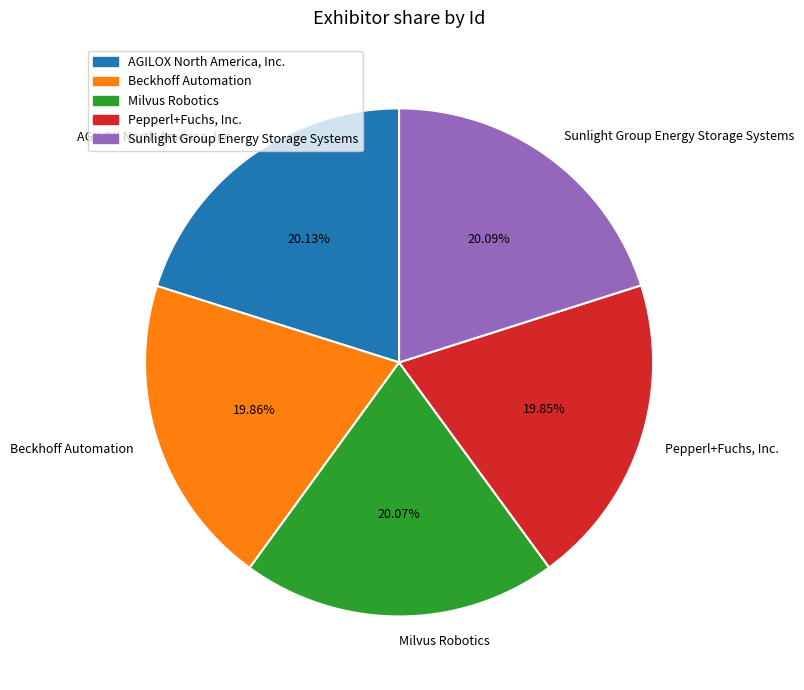

How many segments does this pie chart have?

5